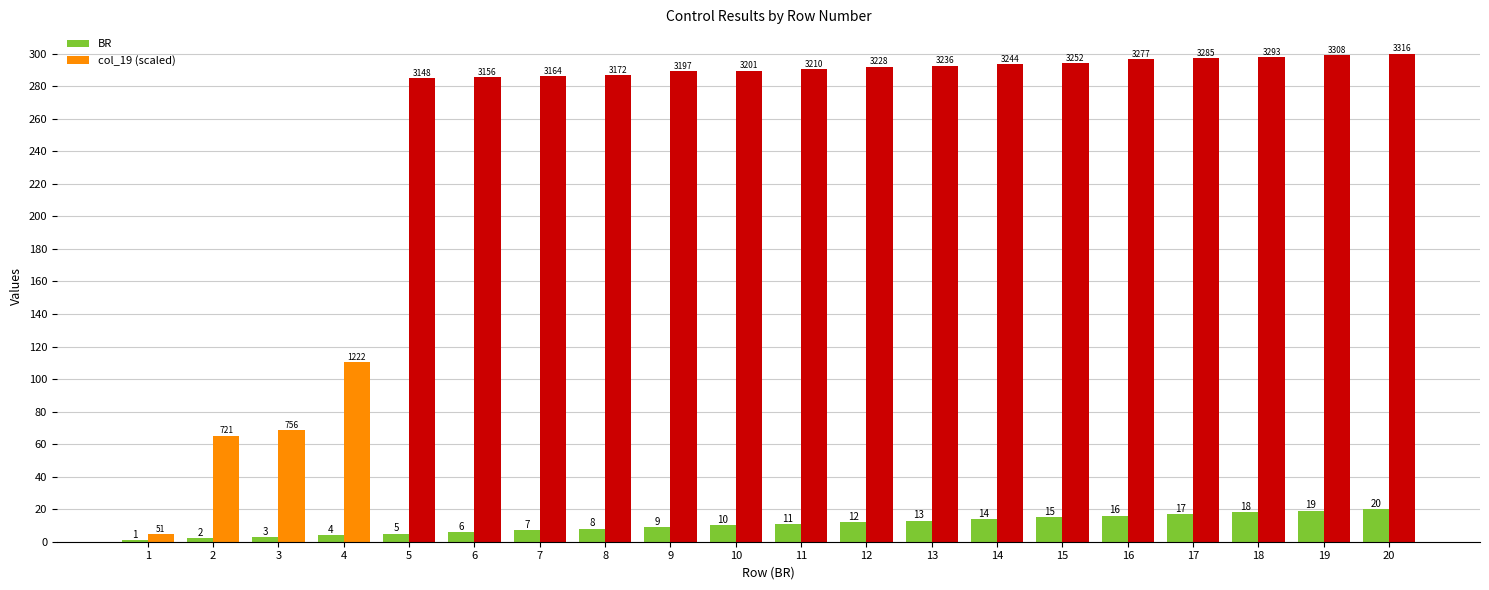

Rank the series at 5 from highest to lowest value.

col_19 (scaled), BR